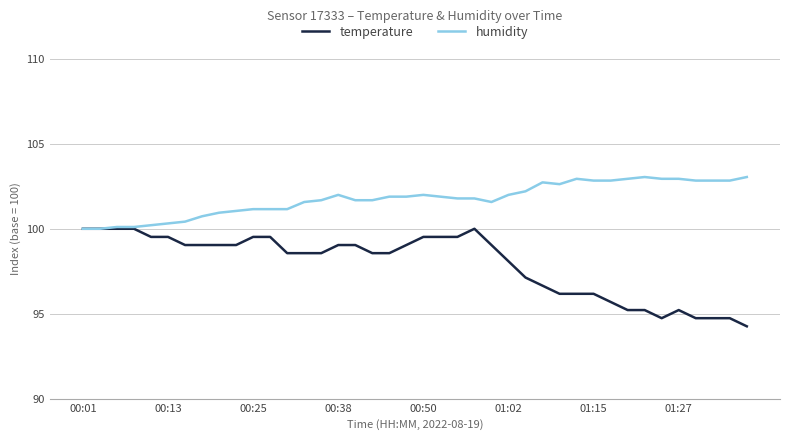

How many lines are shown in the chart?

2